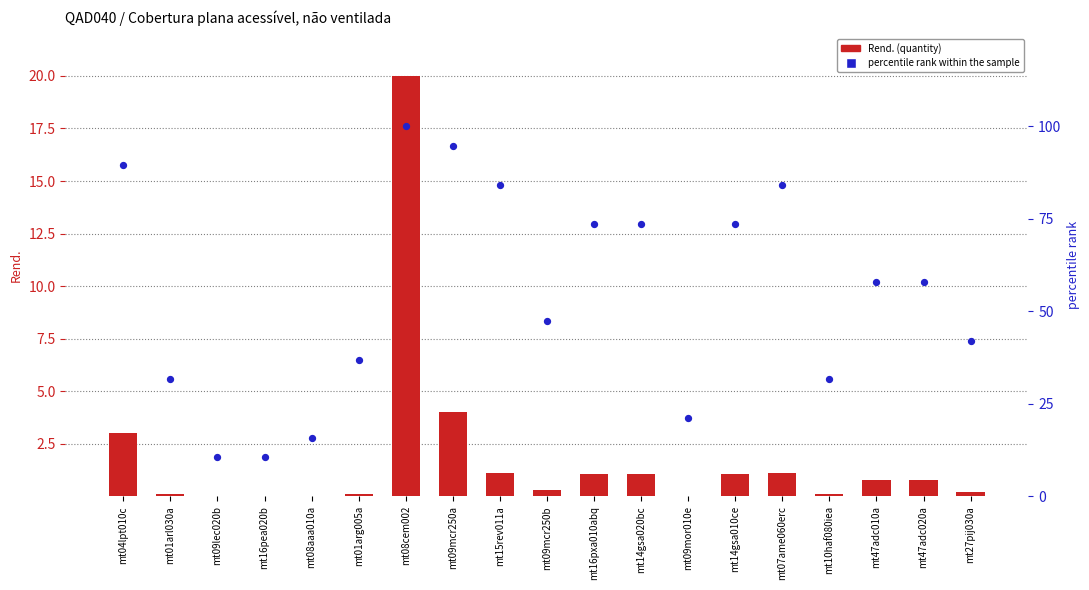

Is the value of percentile rank within the sample at mt07ame060erc greater than the value of Rend. (quantity) at mt27pij030a?

Yes